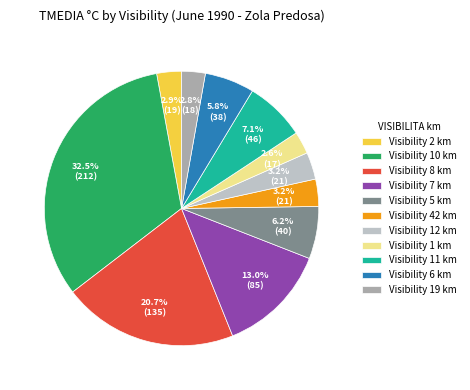

What percentage is NOT represented by Visibility 5 km?

93.8%